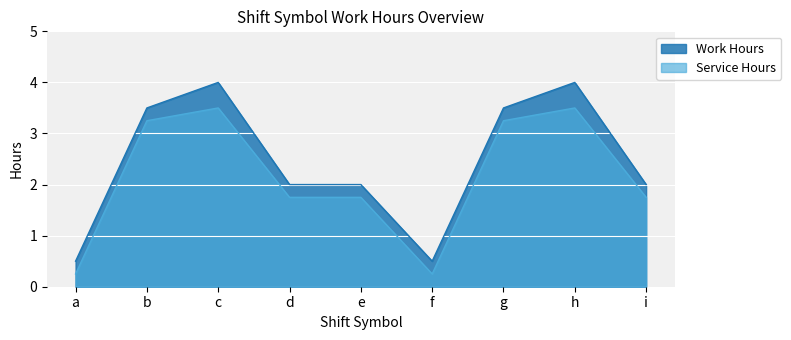

How many lines are shown in the chart?

2